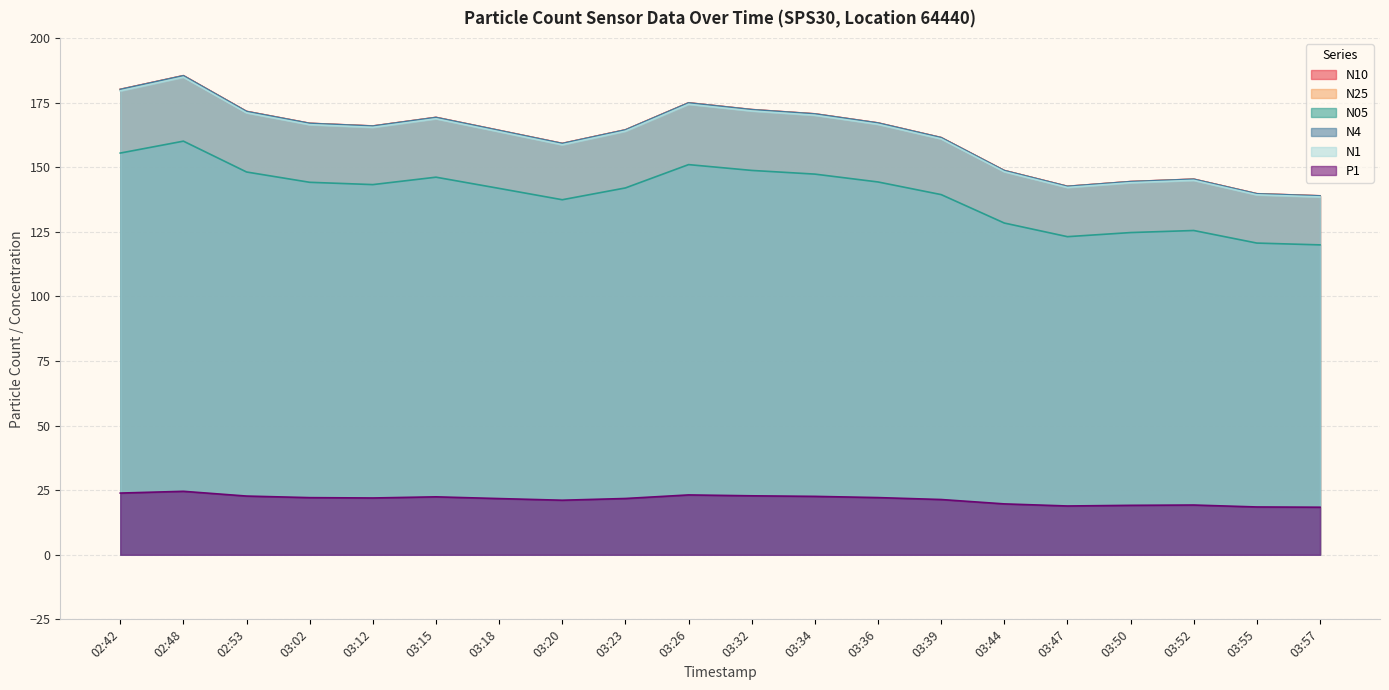

Between 02:53 and 02:48, which is larger?

02:48